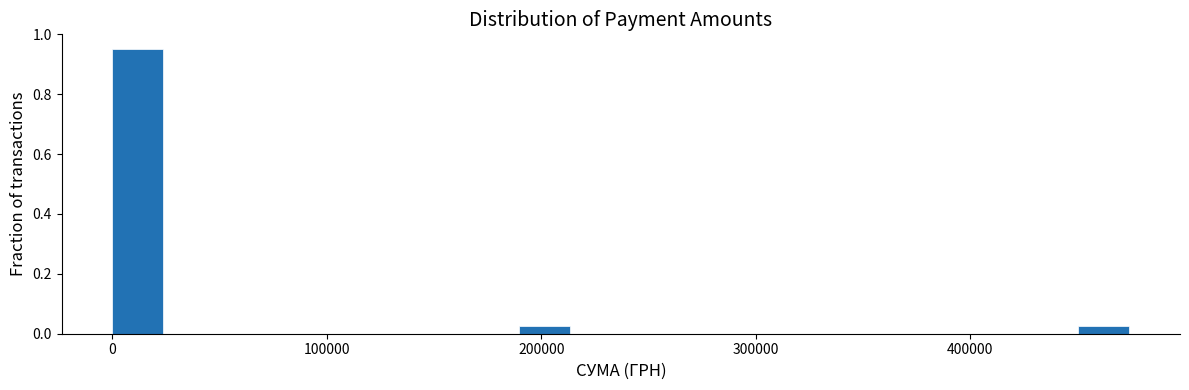

Read against the x-axis, roughly where is the centre of the tallest bar?

10000